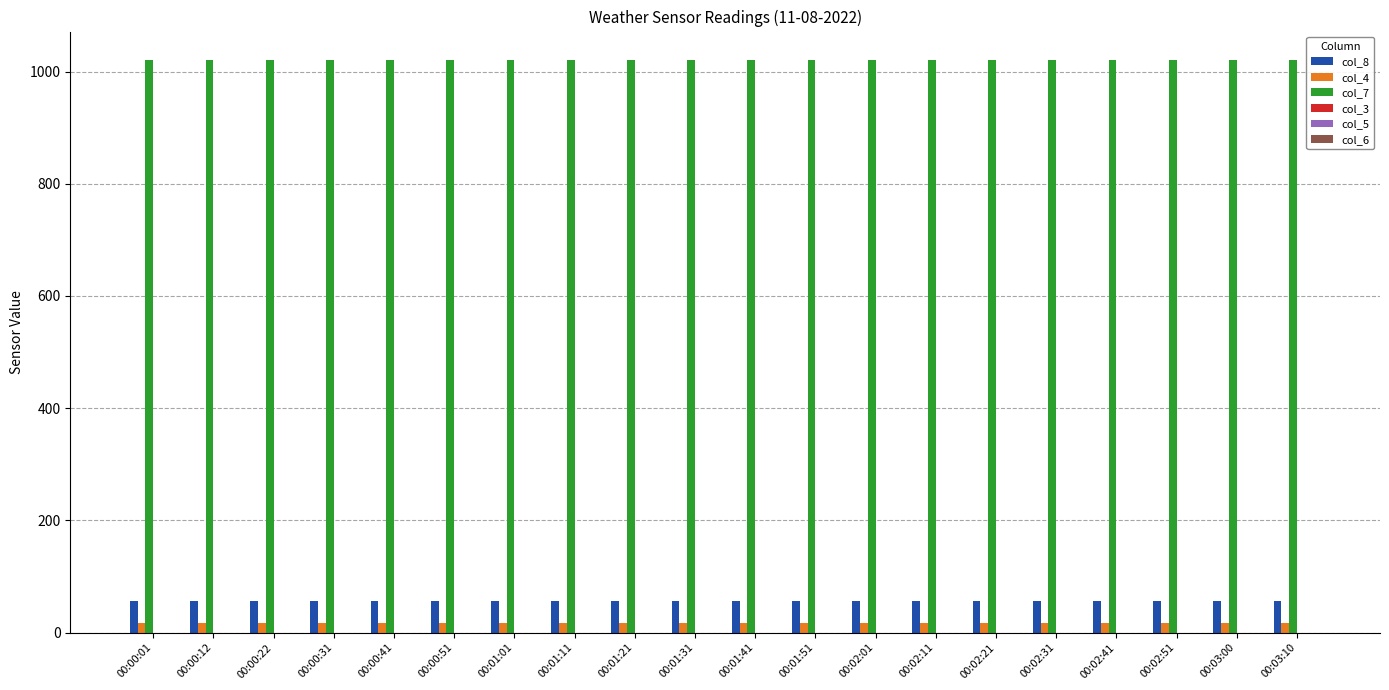

What is the average value of the col_4 series?

17.1